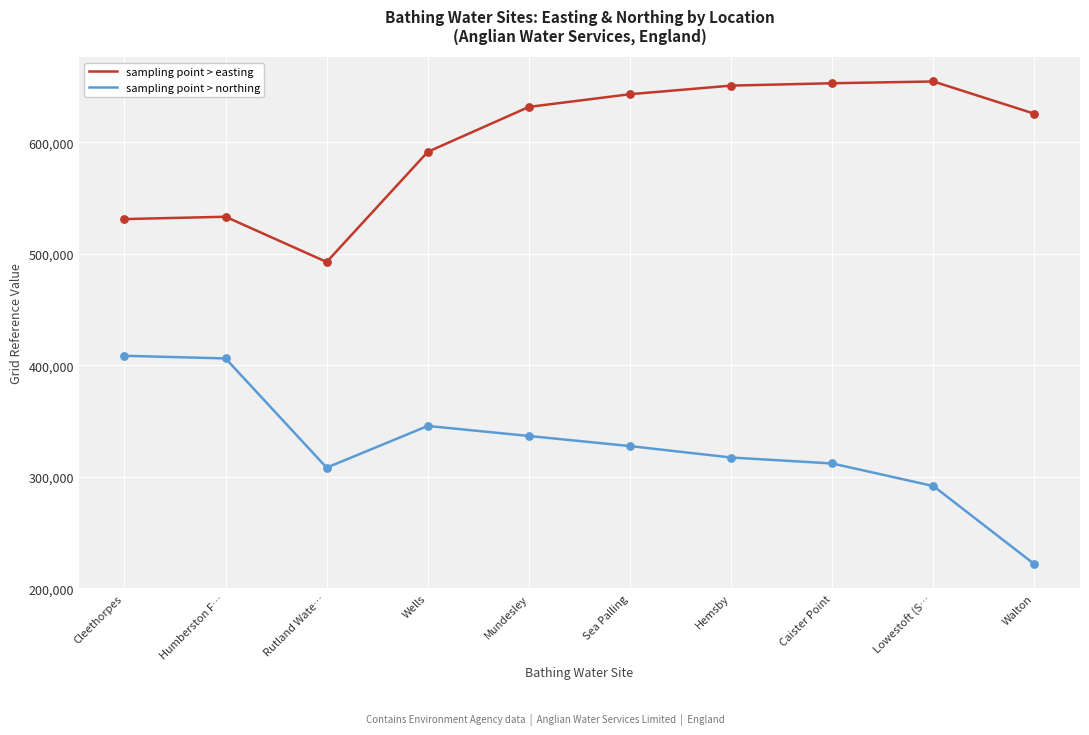

What is the total value across all series at Lowestoft (S…?

946200